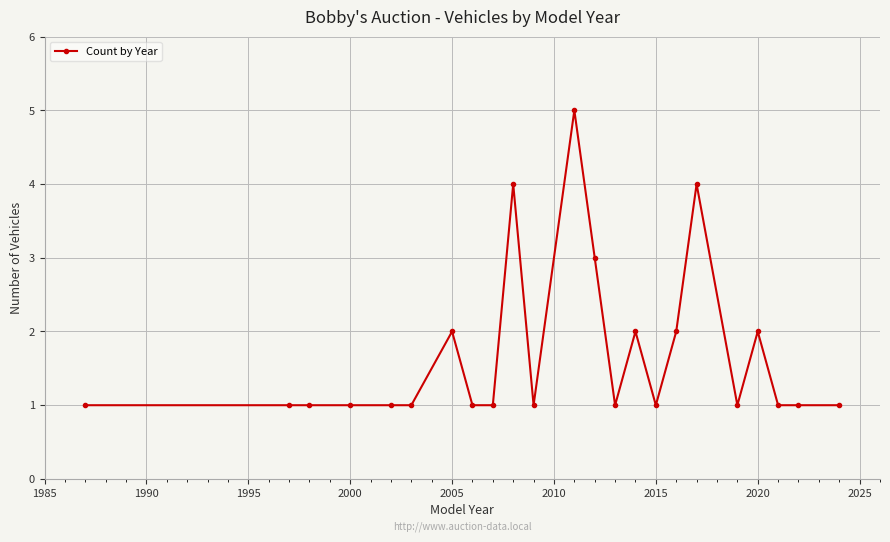

Count the values in the range 1 to 2.

19